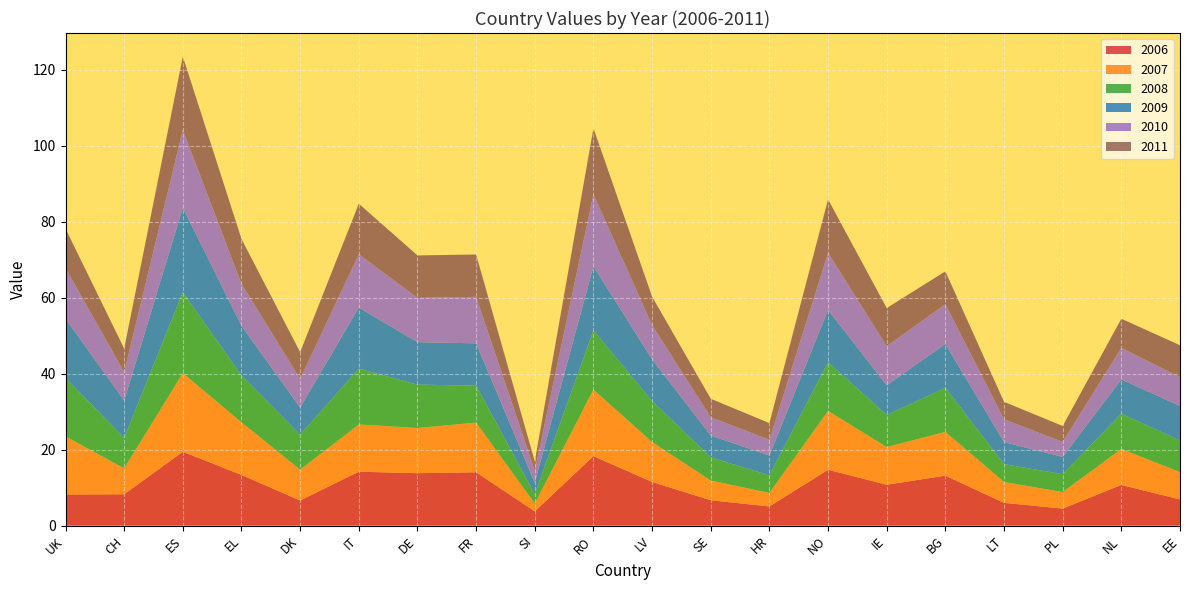

Reading left to right, transcribe all the data shown in this chart.

2006: 8.2	8.3	19.5	13.4	6.6	14.2	13.8	14.1	3.7	18.3	11.5	6.7	5.0	14.7	10.8	13.2	6.0	4.5	10.7	6.9
2007: 15.3	6.8	20.7	13.9	8.1	12.4	11.9	13.1	2.1	17.5	10.5	5.2	3.6	15.5	9.9	11.5	5.5	4.3	9.5	7.2
2008: 15.4	8.1	21.3	12.3	9.2	14.7	11.4	9.8	2.5	15.6	10.8	6.1	4.6	12.8	8.5	11.6	4.7	4.7	9.3	8.3
2009: 15.6	9.8	22.2	13.1	7.1	16.1	11.2	11.1	3.1	16.9	11.0	5.7	5.2	13.8	7.8	11.6	5.8	4.6	9.0	9.1
2010: 13.3	7.5	20.5	11.0	7.6	14.0	11.7	12.3	3.2	19.0	9.0	4.8	4.1	15.0	10.3	10.4	6.0	4.0	8.3	7.6
2011: 10.4	6.2	19.3	11.8	7.0	13.3	11.2	11.1	2.4	17.4	7.5	4.9	4.4	14.1	10.0	8.7	4.6	4.2	7.7	8.4